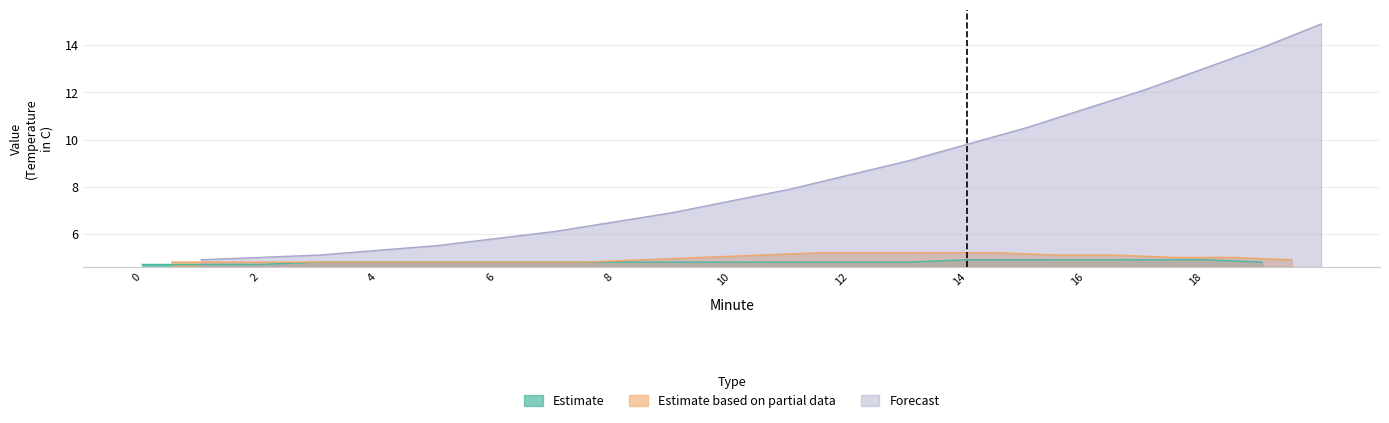

How many lines are shown in the chart?

3